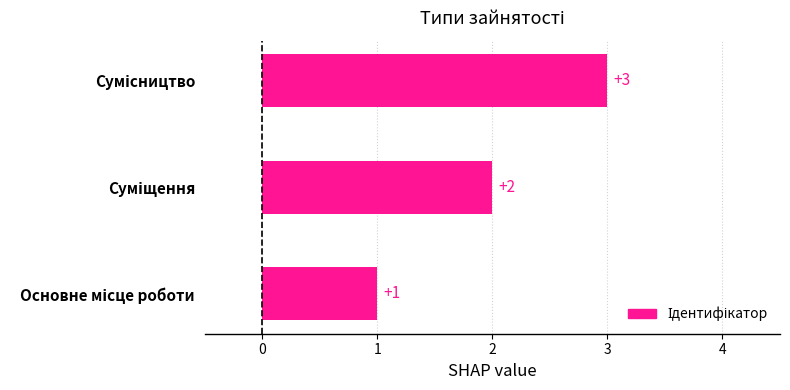

How many distinct data groups are displayed?

1